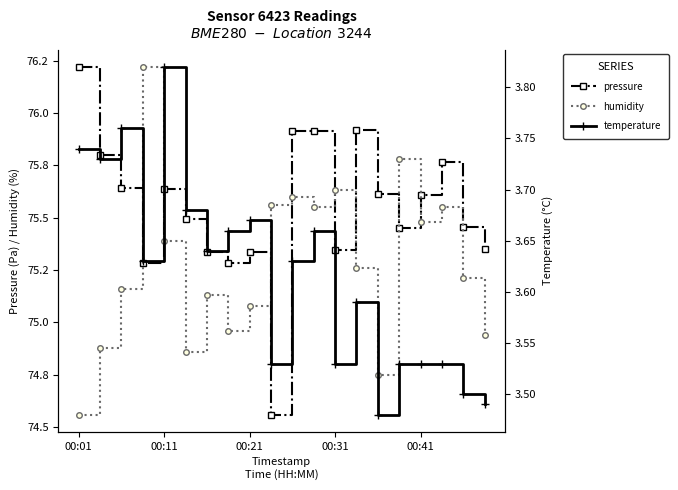

At how many categories does at least one series exceed 75?

20